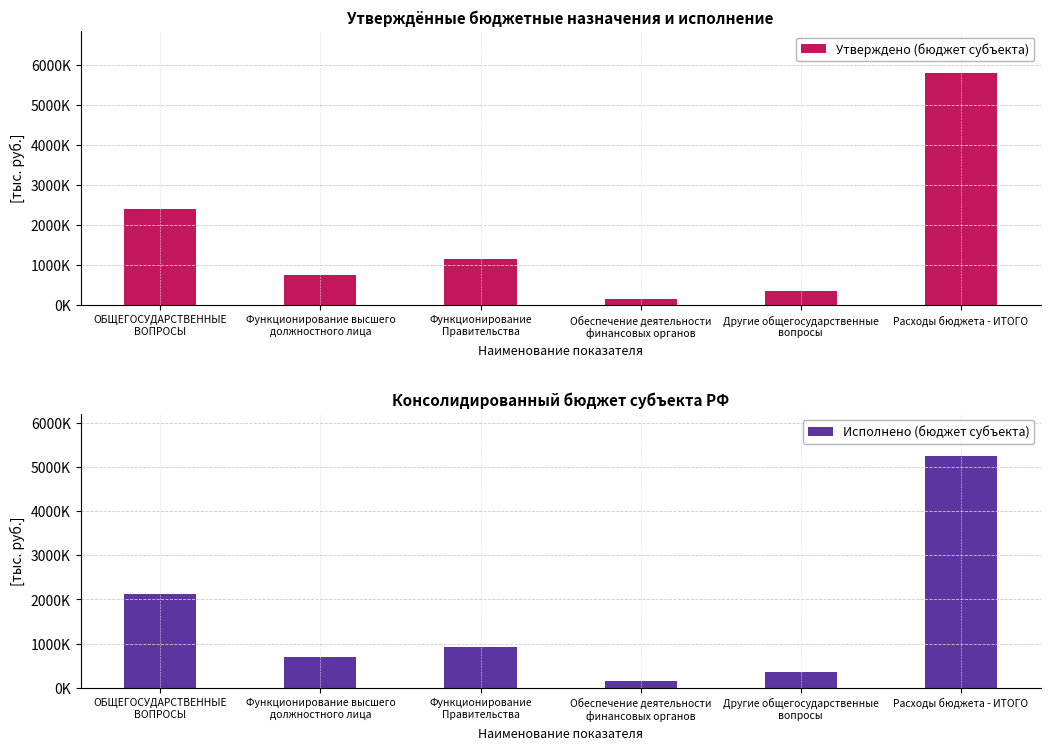

Rank the categories by Исполнено (бюджет субъекта) value from lowest to highest.

Обеспечение деятельности
финансовых органов, Другие общегосударственные
вопросы, Функционирование высшего
должностного лица, Функционирование
Правительства, ОБЩЕГОСУДАРСТВЕННЫЕ
ВОПРОСЫ, Расходы бюджета - ИТОГО